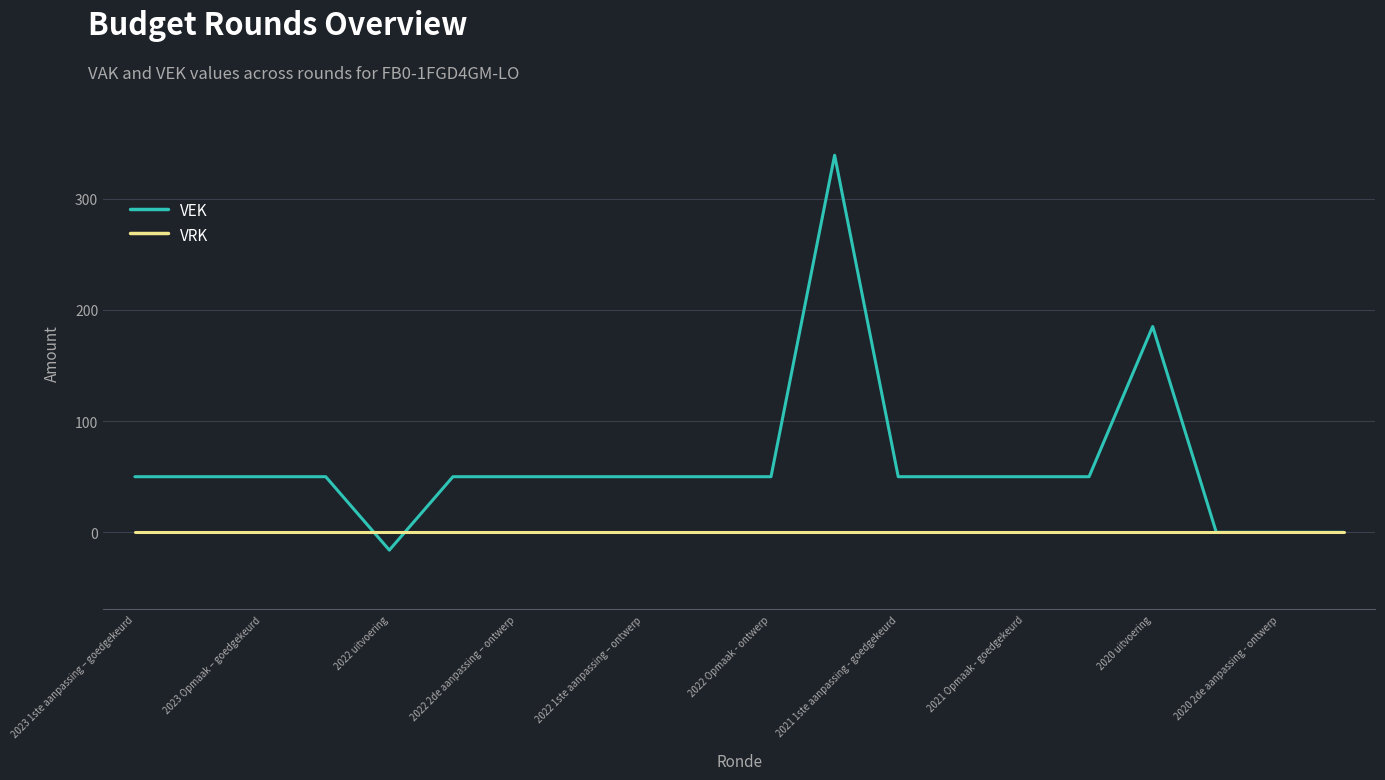

What is the maximum value for VEK?

339